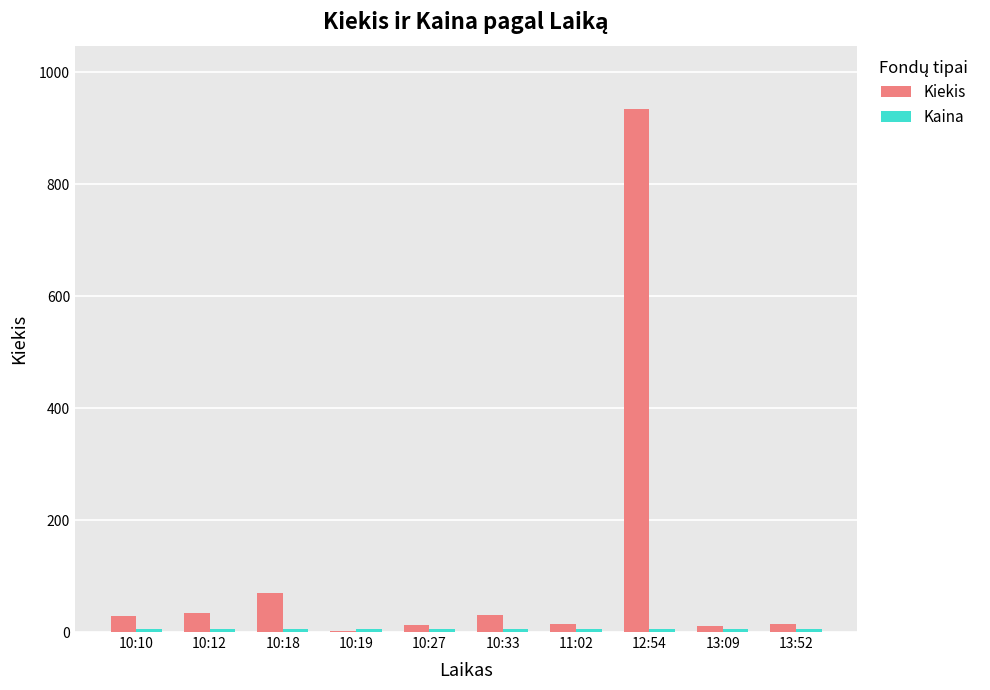

At which category does the chart reach its peak across all series?

12:54